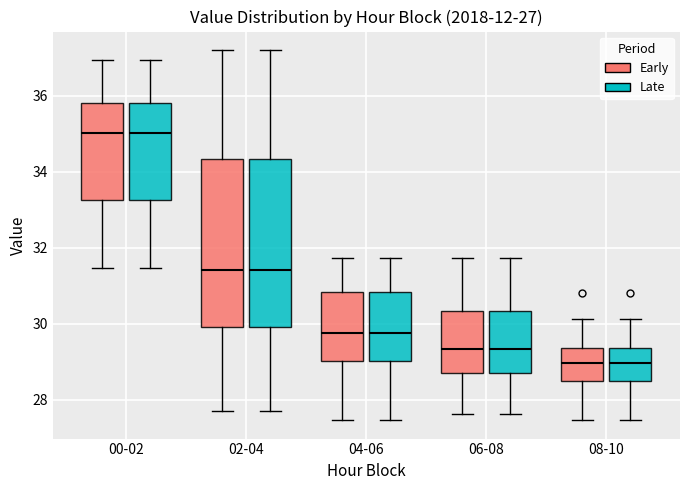

Reading left to right, transcribe this box plot: for each box, give where its median line is, the range the box spans, and where its two whiskers end, as read against the y-axis. The values are not printed on the chart, so give them approximately, as read against the axis.

00-02 (Early): median 35.0, box 33.2 to 35.8, whiskers 31.4 to 37.0
00-02 (Late): median 35.0, box 33.2 to 35.8, whiskers 31.4 to 37.0
02-04 (Early): median 31.4, box 30.0 to 34.4, whiskers 27.8 to 37.2
02-04 (Late): median 31.4, box 30.0 to 34.4, whiskers 27.8 to 37.2
04-06 (Early): median 29.8, box 29.0 to 30.8, whiskers 27.4 to 31.8
04-06 (Late): median 29.8, box 29.0 to 30.8, whiskers 27.4 to 31.8
06-08 (Early): median 29.4, box 28.6 to 30.4, whiskers 27.6 to 31.8
06-08 (Late): median 29.4, box 28.6 to 30.4, whiskers 27.6 to 31.8
08-10 (Early): median 29.0, box 28.4 to 29.4, whiskers 27.4 to 30.2
08-10 (Late): median 29.0, box 28.4 to 29.4, whiskers 27.4 to 30.2